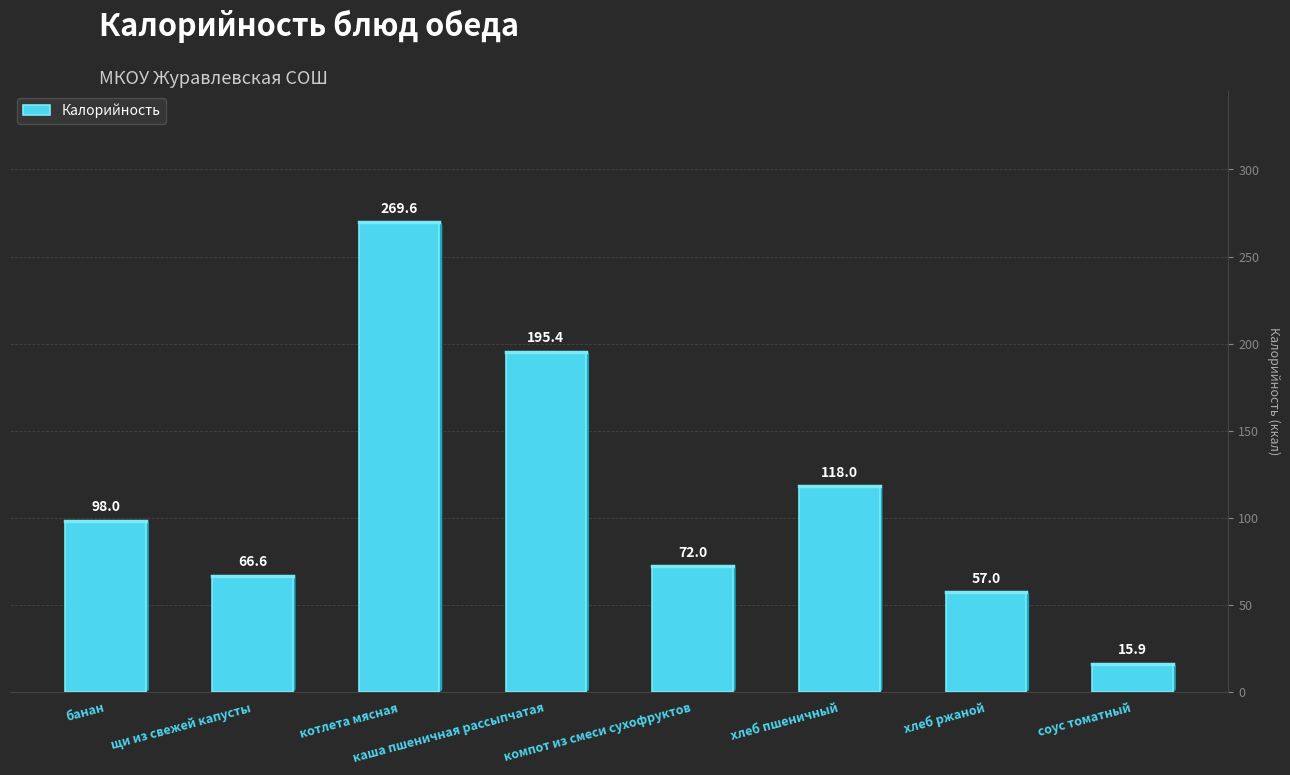

The value at банан is 98.0. True or false?

True